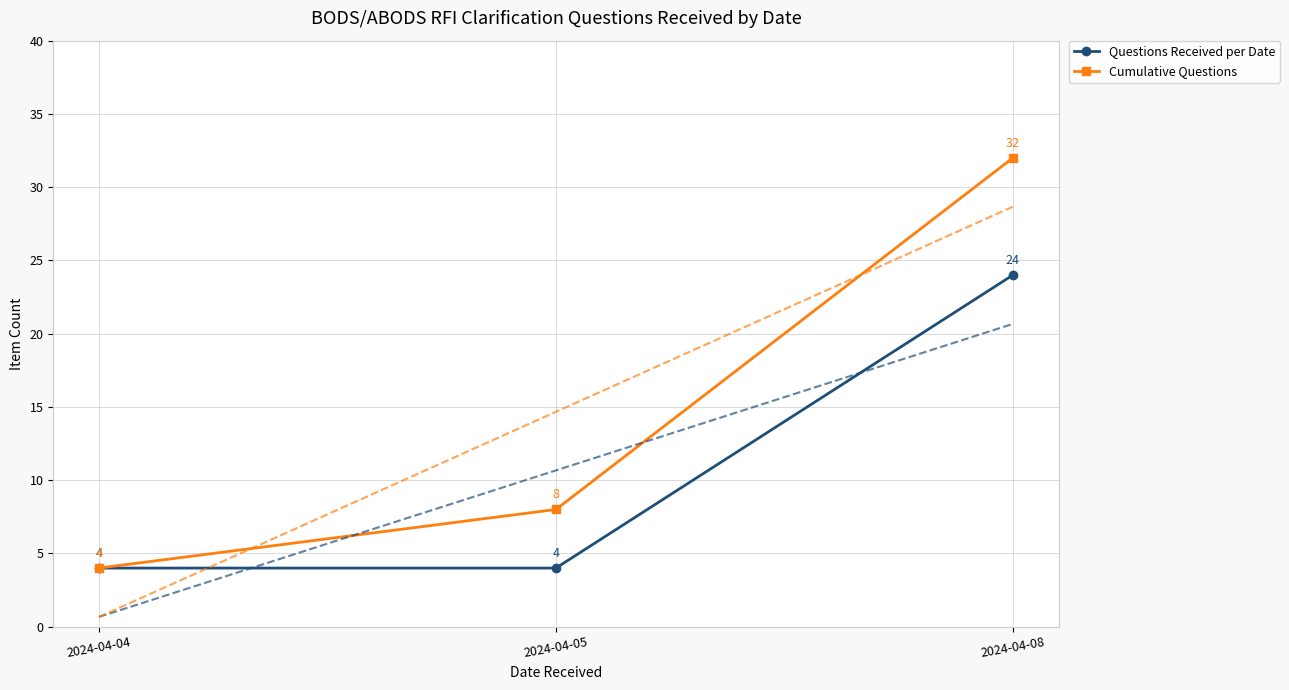

What is the minimum value shown in the chart?

4